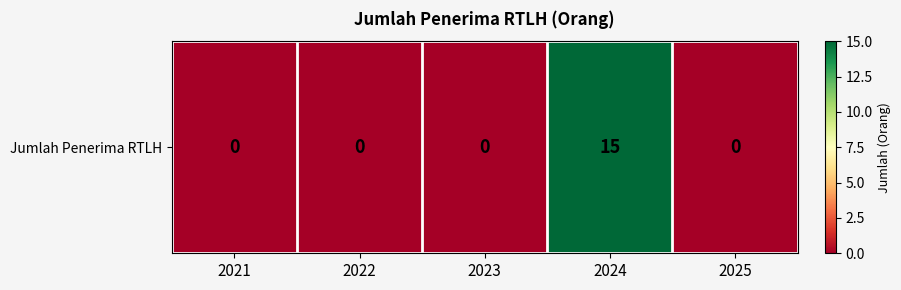

Reading left to right, list all the values displayed in this chart.

2021=0	2022=0	2023=0	2024=15	2025=0